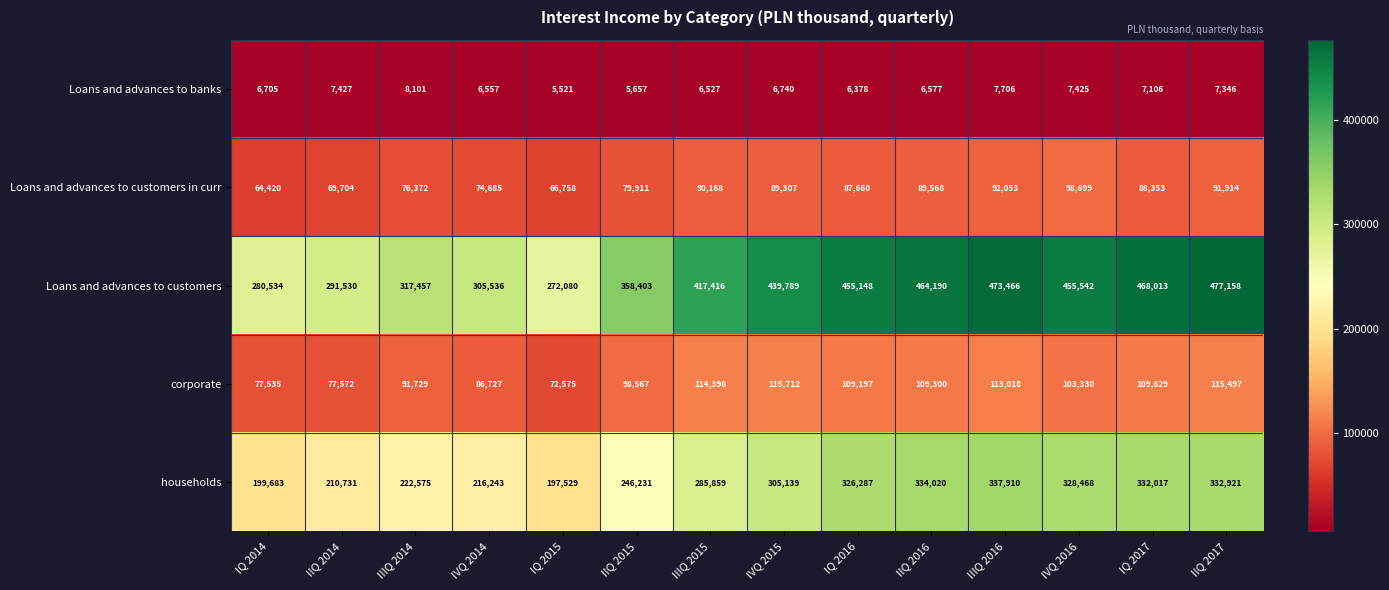

The Loans and advances to customers in curr series shows 147021 at IIQ 2017. True or false?

False